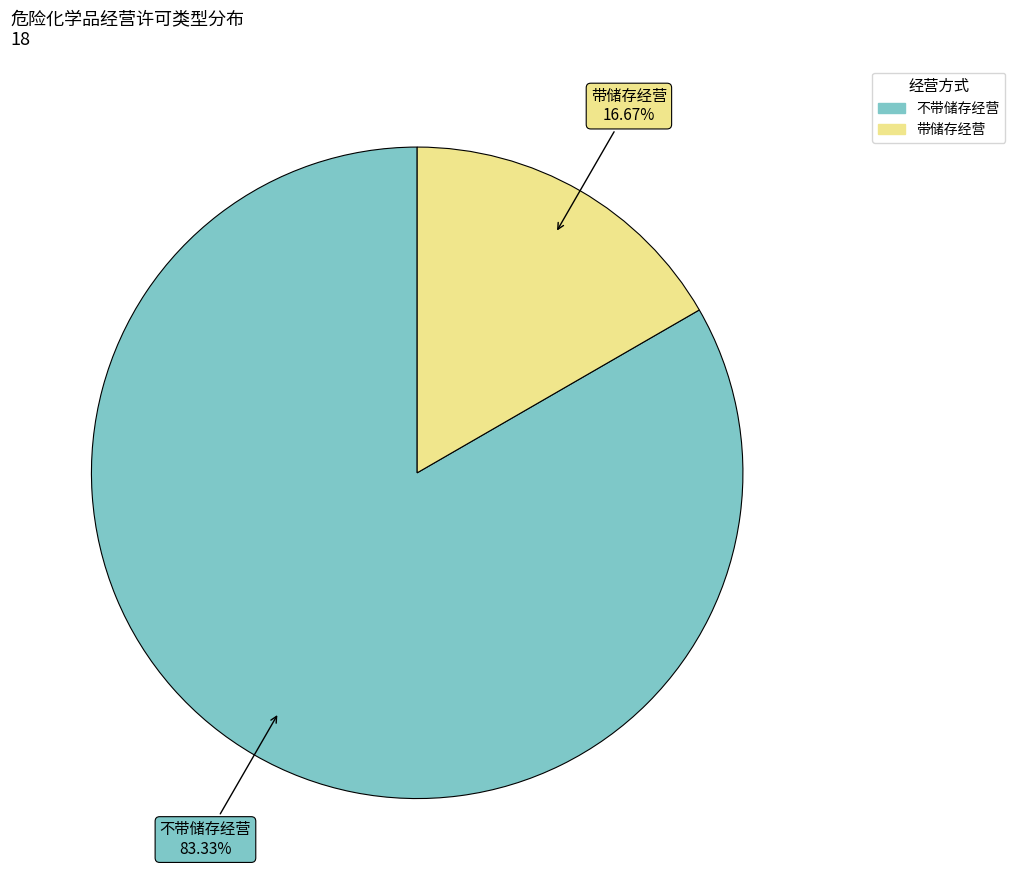

Approximately how many times larger is the value at 不带储存经营 compared to 带储存经营?

5.0